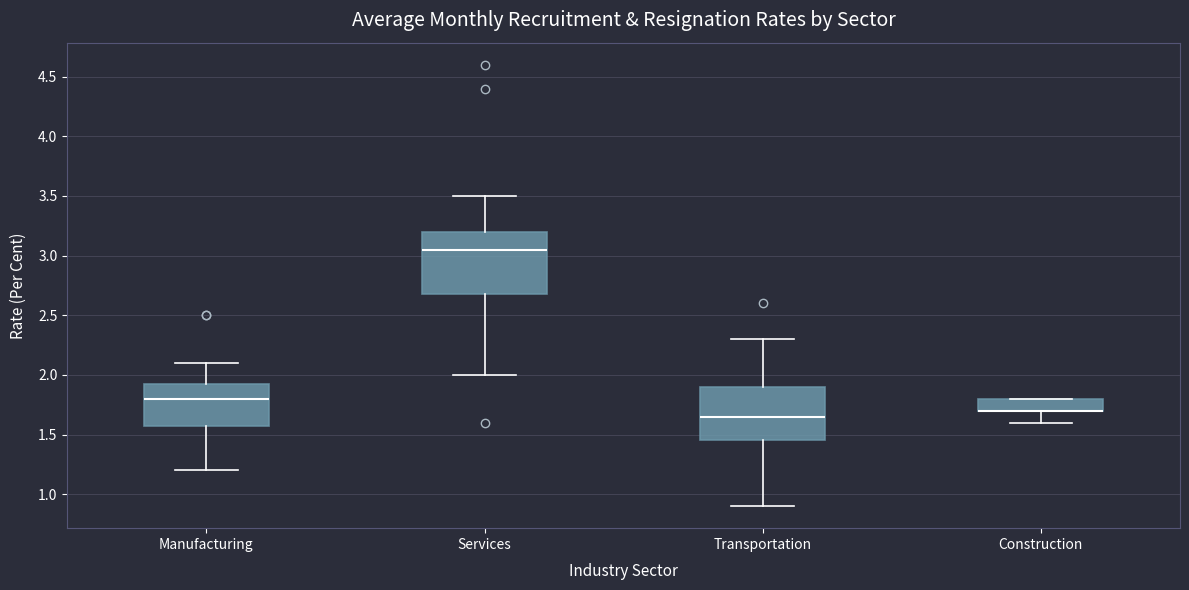

Reading left to right, transcribe this box plot: for each box, give where its median line is, the range the box spans, and where its two whiskers end, as read against the y-axis. The values are not printed on the chart, so give them approximately, as read against the axis.

Manufacturing: median 1.80, box 1.60 to 1.95, whiskers 1.20 to 2.10
Services: median 3.05, box 2.70 to 3.20, whiskers 2.00 to 3.50
Transportation: median 1.65, box 1.45 to 1.90, whiskers 0.90 to 2.30
Construction: median 1.70 (drawn on the box's lower edge), box 1.70 to 1.80, whiskers 1.60 to 1.80